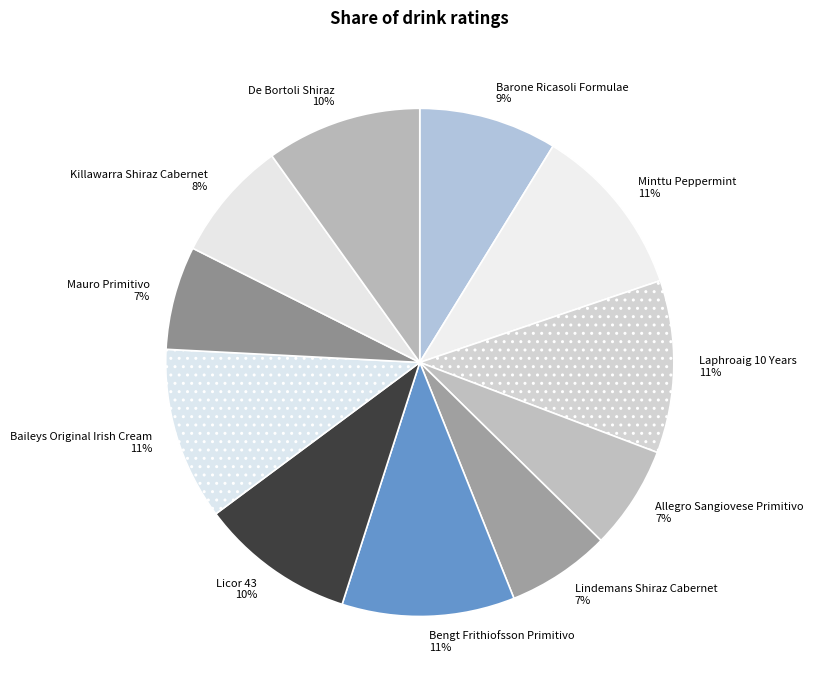

What percentage is the Minttu Peppermint slice, to the nearest percent?

11%